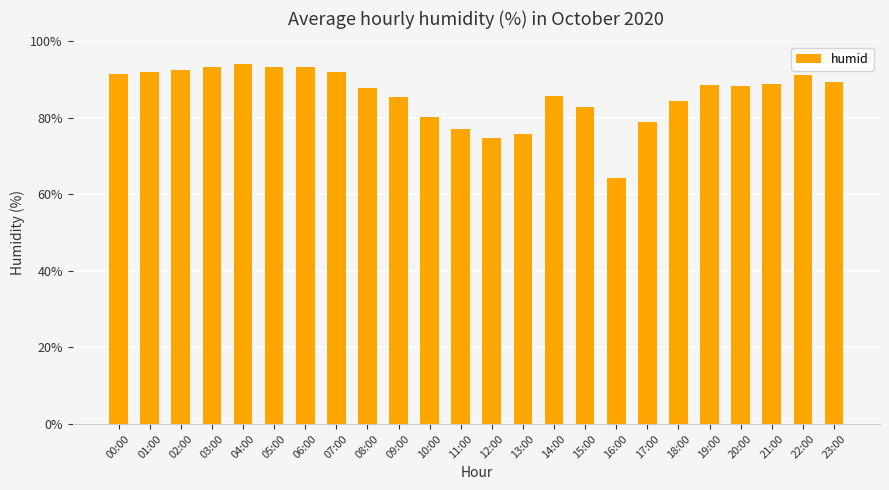

What is the minimum value shown in the chart?

64.4